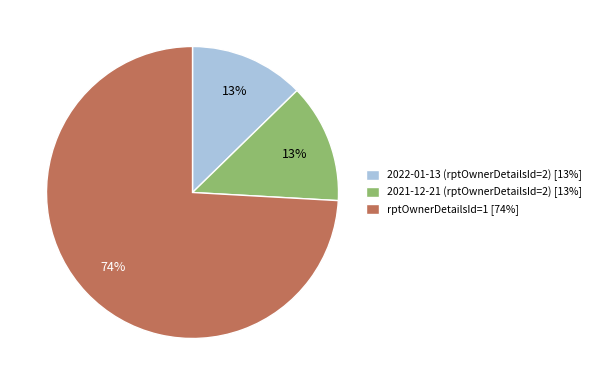

Between 2022-01-13 (rptOwnerDetailsId=2) [13%] and rptOwnerDetailsId=1 [74%], which is larger?

rptOwnerDetailsId=1 [74%]